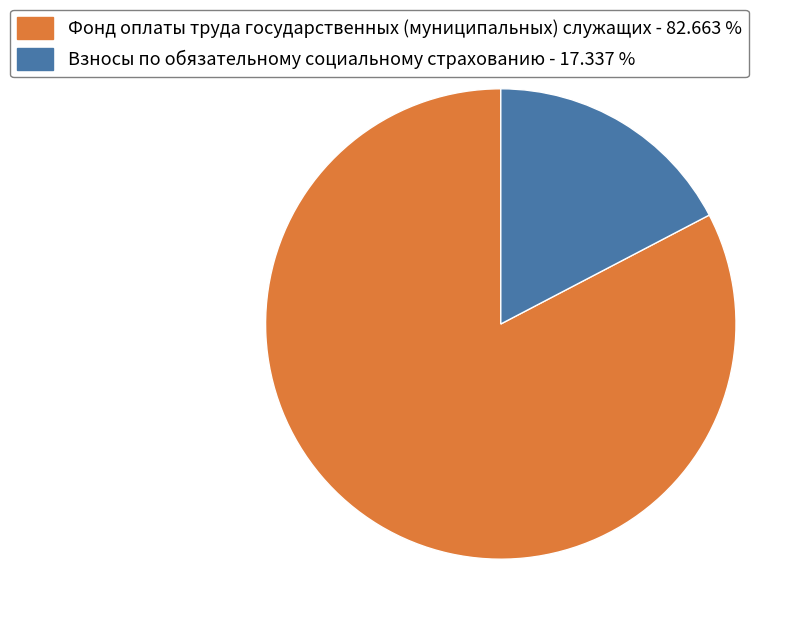

Is there any slice that represents more than half of the pie?

Yes